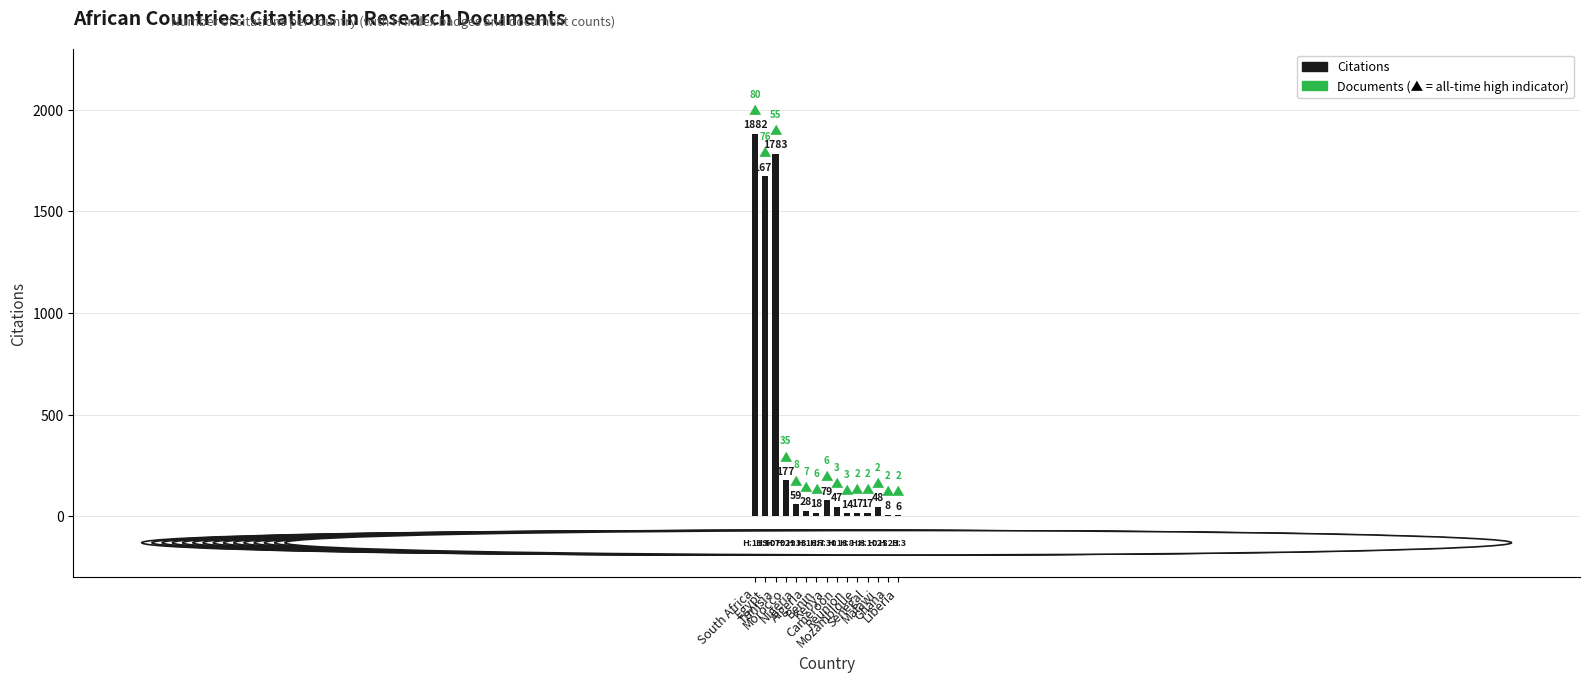

Reading left to right, extract all data points from this chart.

1882	1672	1783	177	59	28	18	79	47	14	17	17	48	8	6